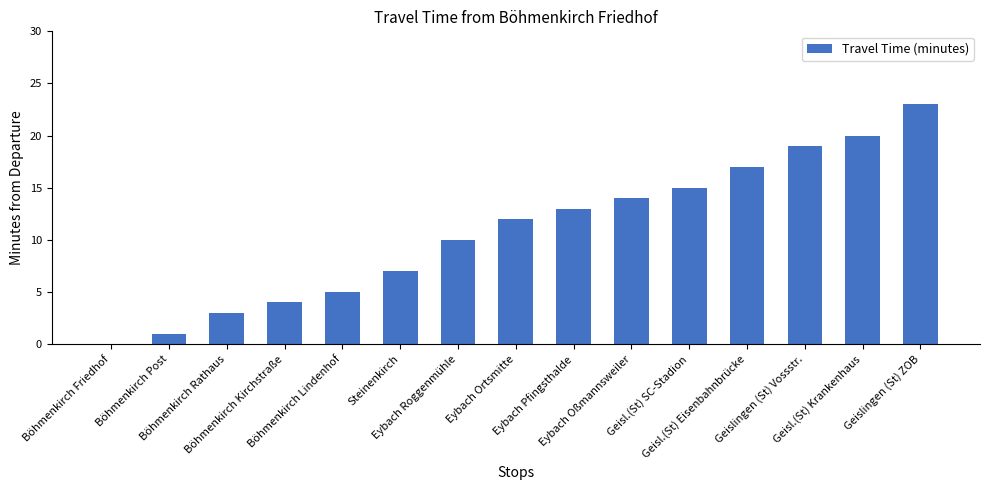

Reading left to right, transcribe all the data shown in this chart.

0	1	3	4	5	7	10	12	13	14	15	17	19	20	23